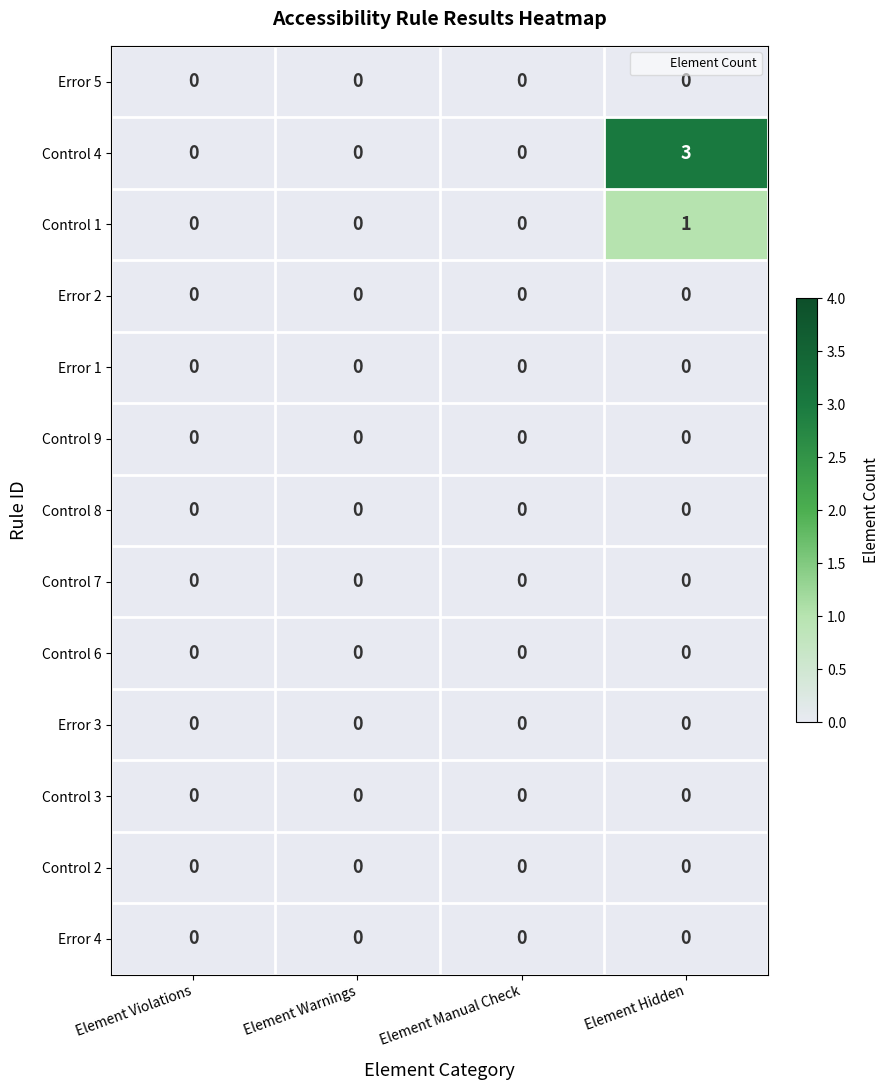

What is the maximum value shown in the chart?

3